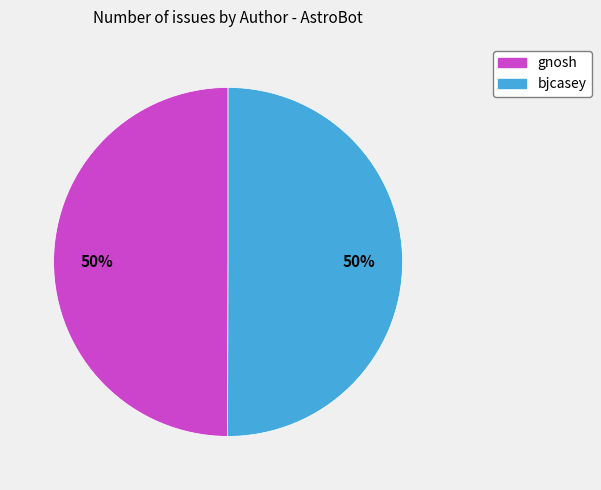

How many slices are in this pie chart?

2